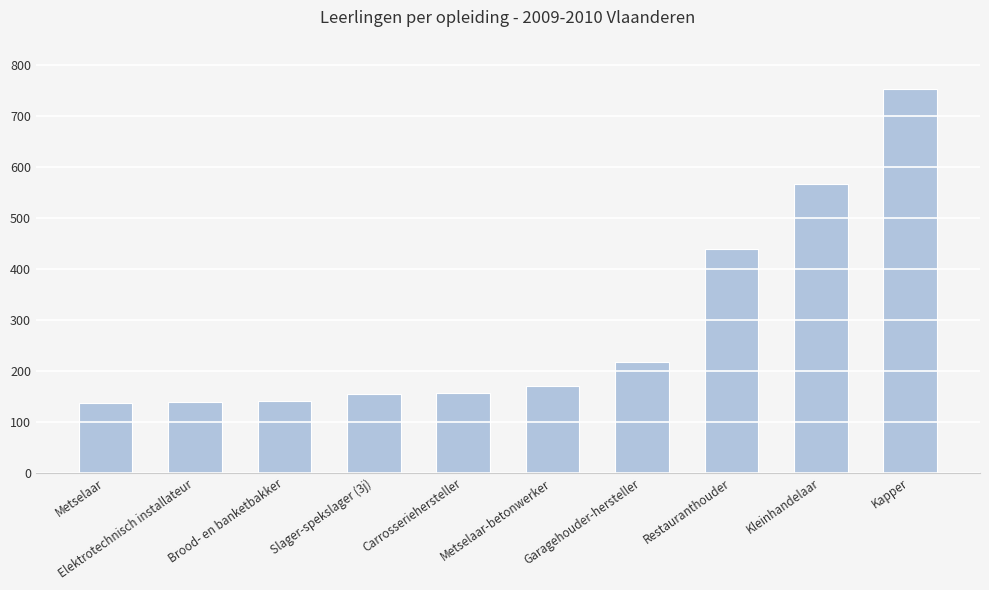

Approximately how many times larger is the value at Slager-spekslager (3j) compared to Kleinhandelaar?

0.3